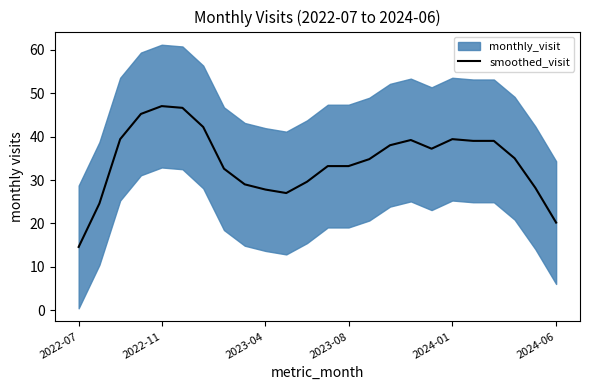

What is the lowest value of the smoothed_visit series?

14.6